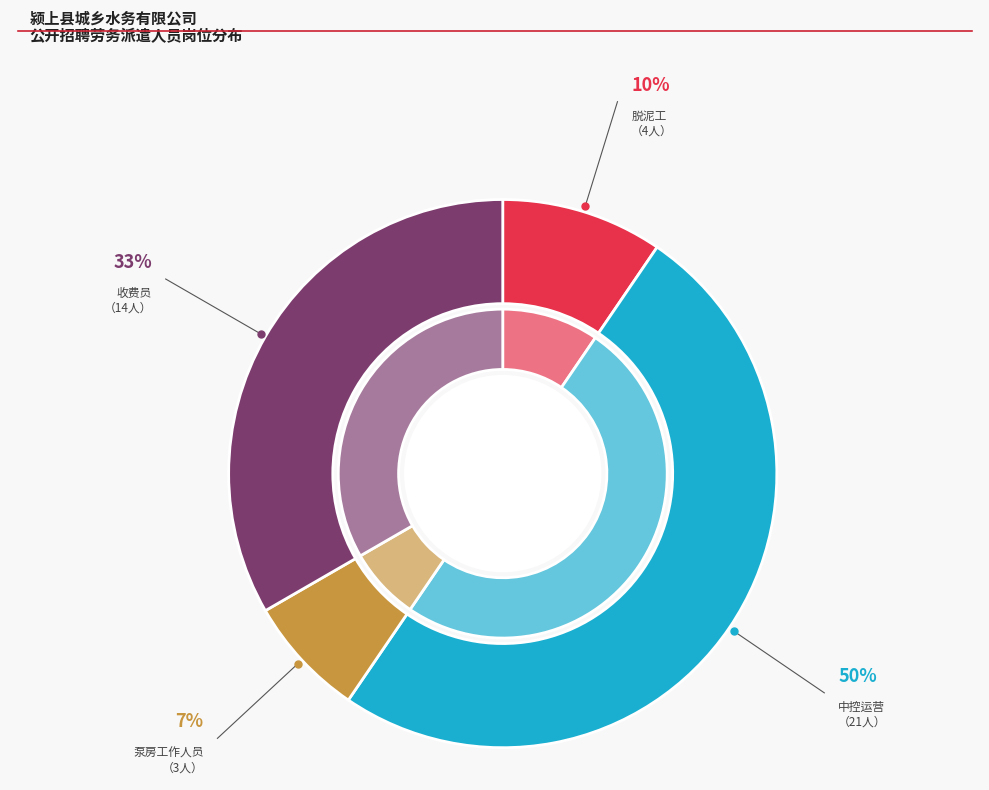

Which slice is the largest?

中控运营